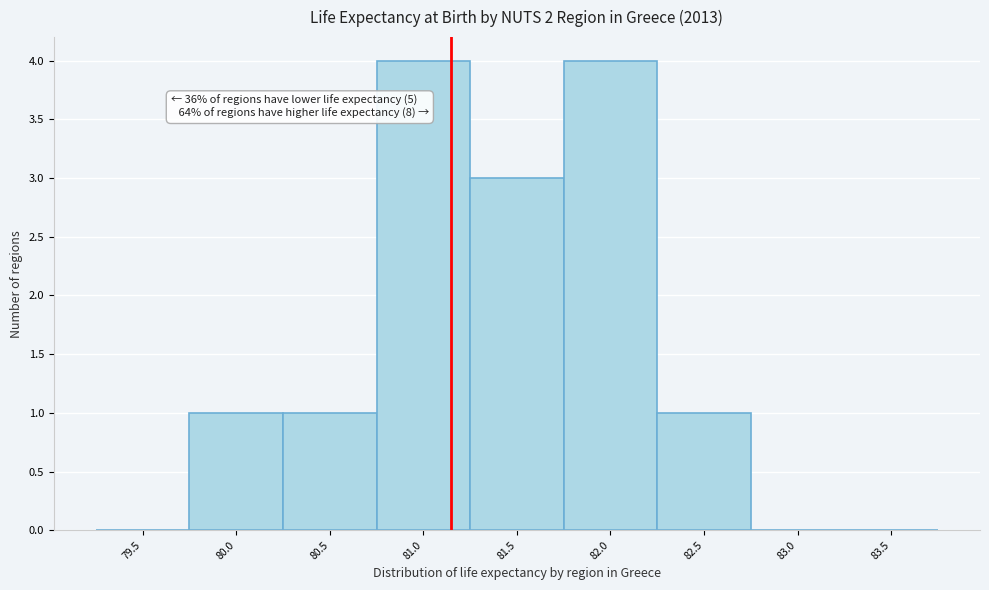

Reading right to left, transcribe all the data shown in this chart.

83.5=0	83.0=0	82.5=1	82.0=4	81.5=3	81.0=4	80.5=1	80.0=1	79.5=0